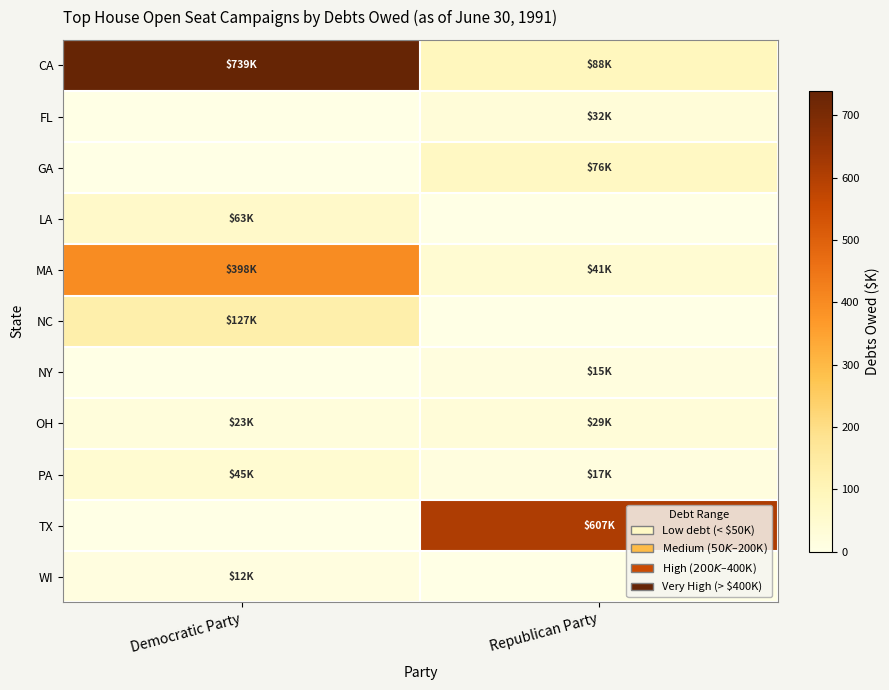

Reading left to right, transcribe all the data shown in this chart.

CA: Democratic Party=739.3	Republican Party=88.3
FL: Democratic Party=0.0	Republican Party=31.8
GA: Democratic Party=0.0	Republican Party=76.1
LA: Democratic Party=63.3	Republican Party=0.0
MA: Democratic Party=398.0	Republican Party=40.5
NC: Democratic Party=127.3	Republican Party=0.0
NY: Democratic Party=0.0	Republican Party=15.0
OH: Democratic Party=22.9	Republican Party=29.5
PA: Democratic Party=45.0	Republican Party=17.2
TX: Democratic Party=0.0	Republican Party=606.9
WI: Democratic Party=12.1	Republican Party=0.0